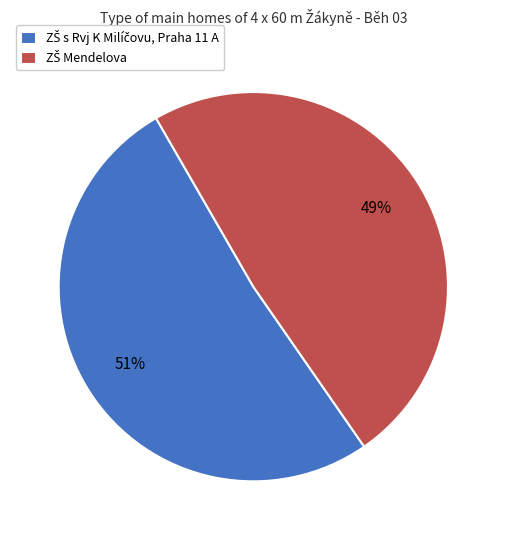

Does any single category account for the majority?

Yes